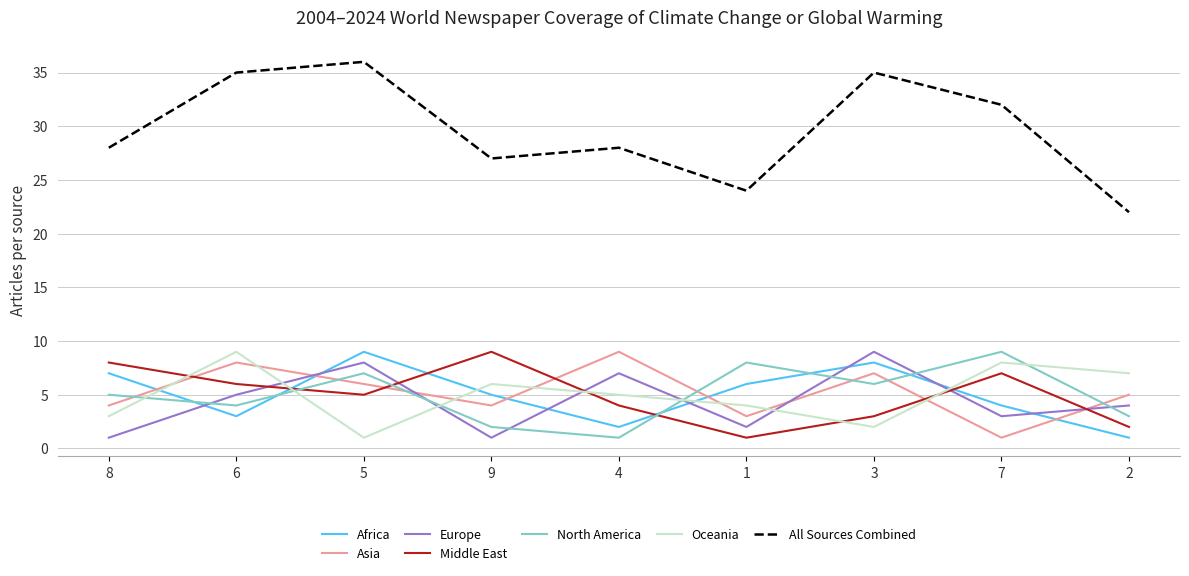

True or false: Europe and All Sources Combined cross at least once.

False